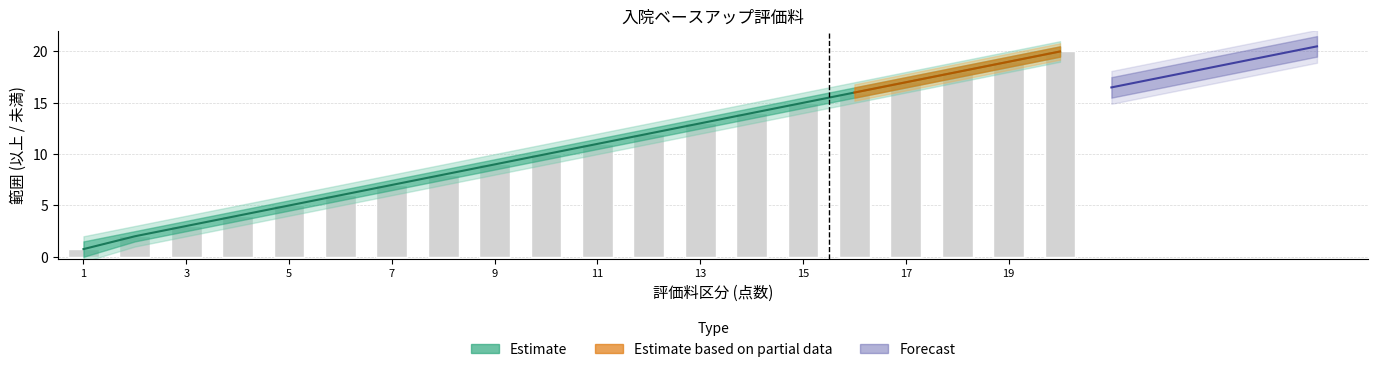

At which category is the sum across all series the highest?

20